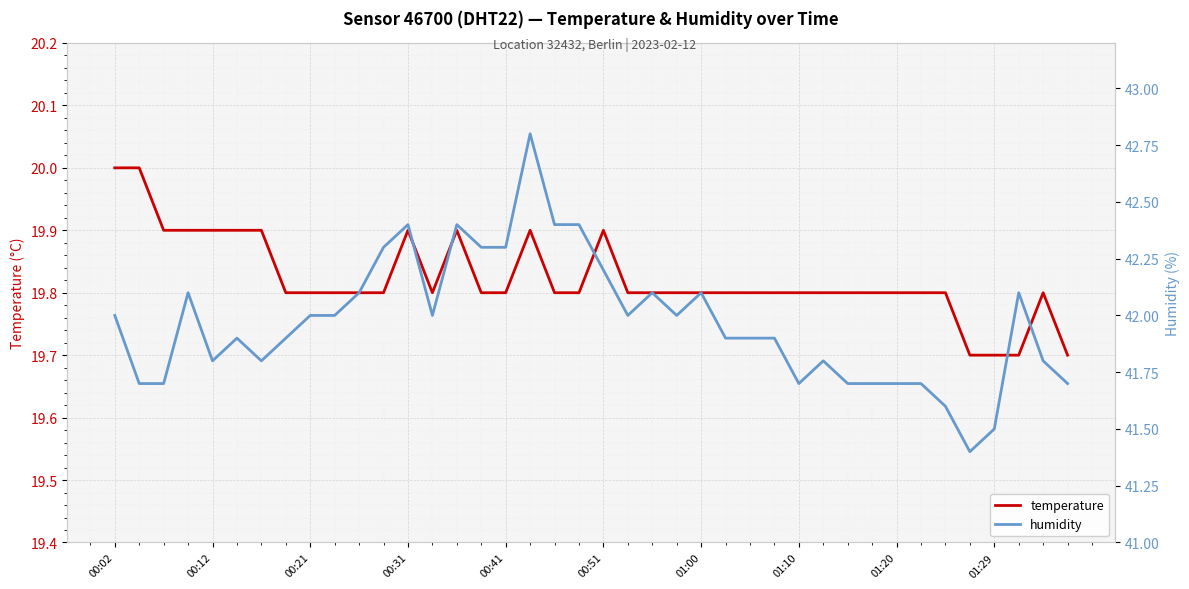

Count the number of categories in the chart.

40